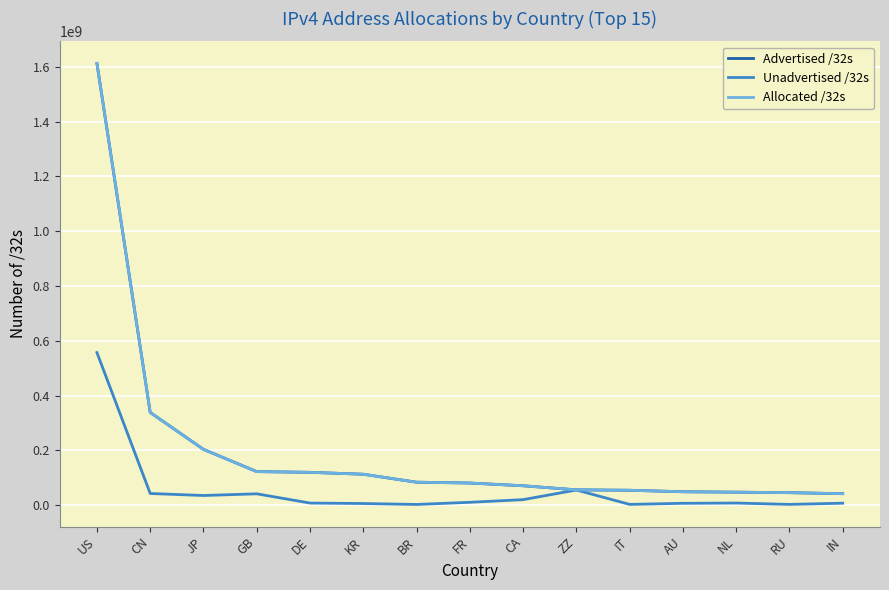

True or false: Advertised /32s and Allocated /32s cross at least once.

False